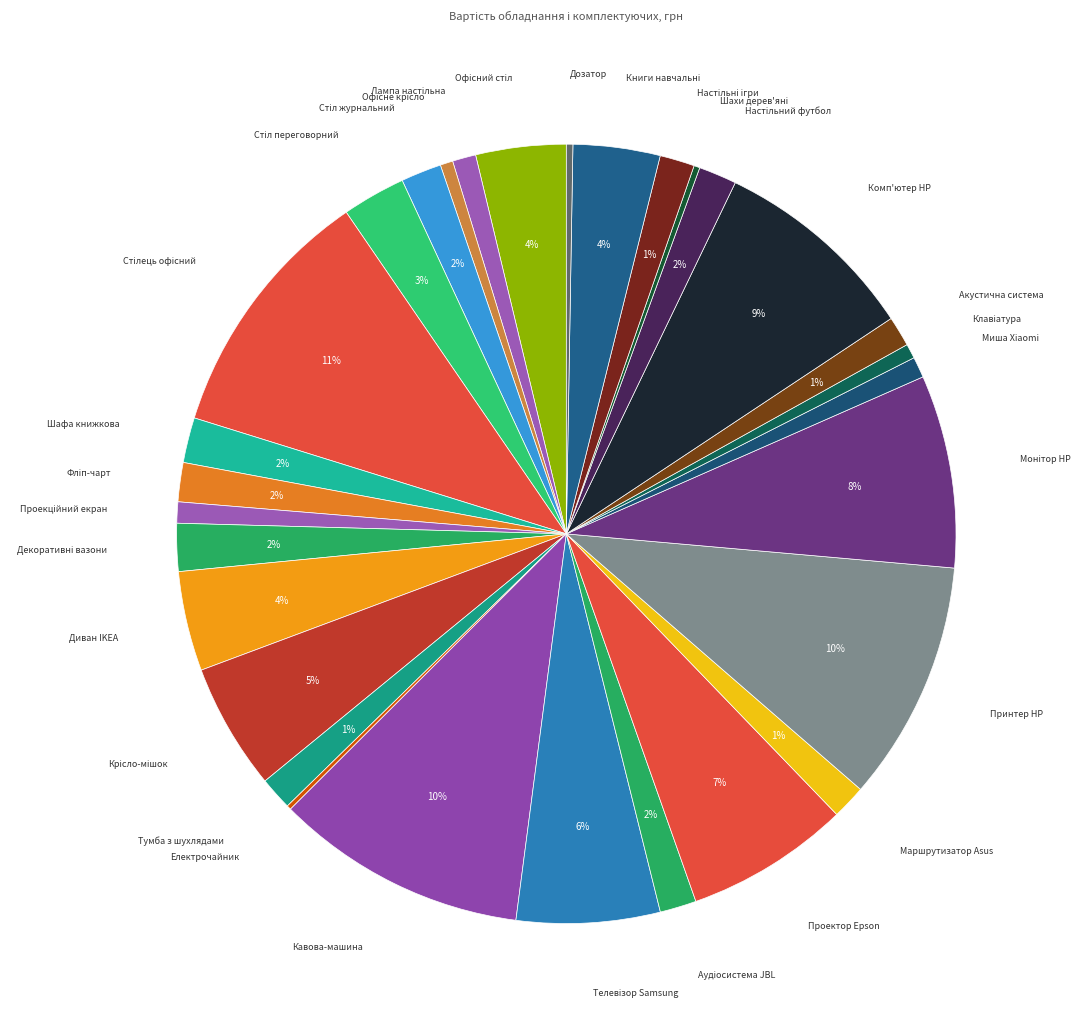

To the nearest percent, what is the difference between the largest and smallest slice percentages?

10%